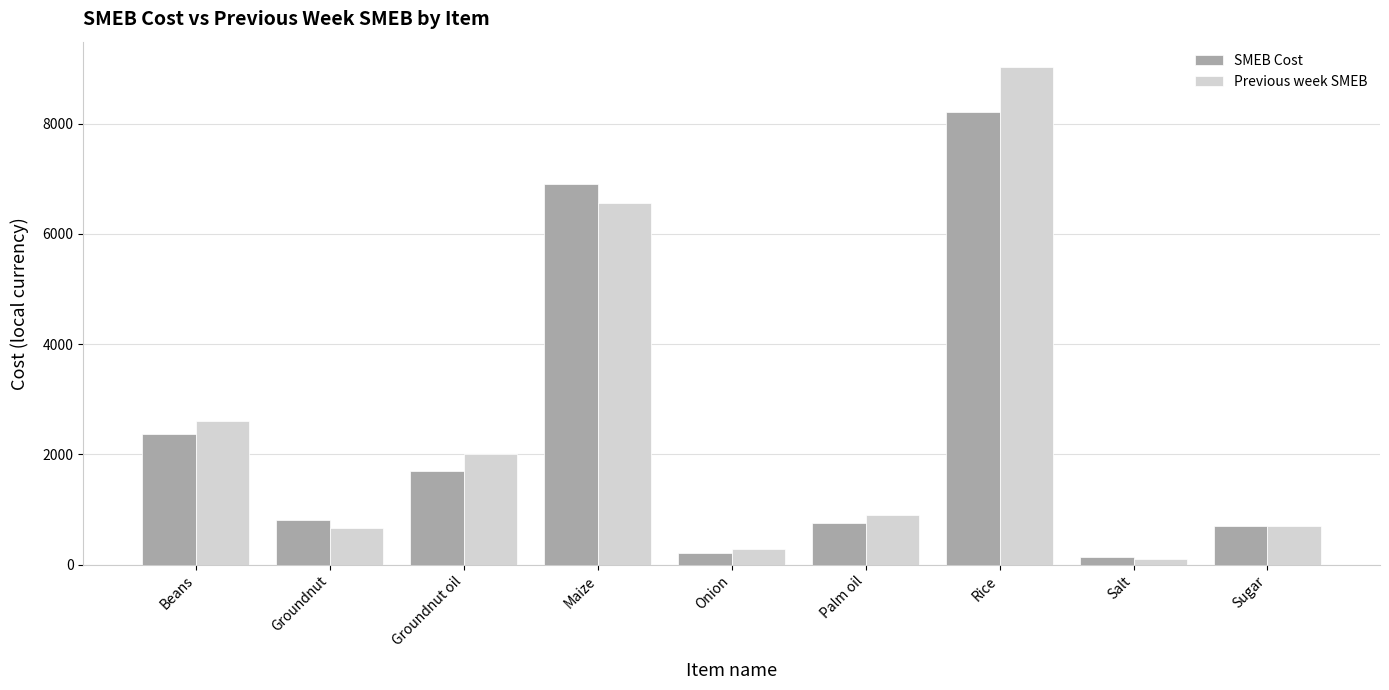

What is the average value of the SMEB Cost series?

2420.7